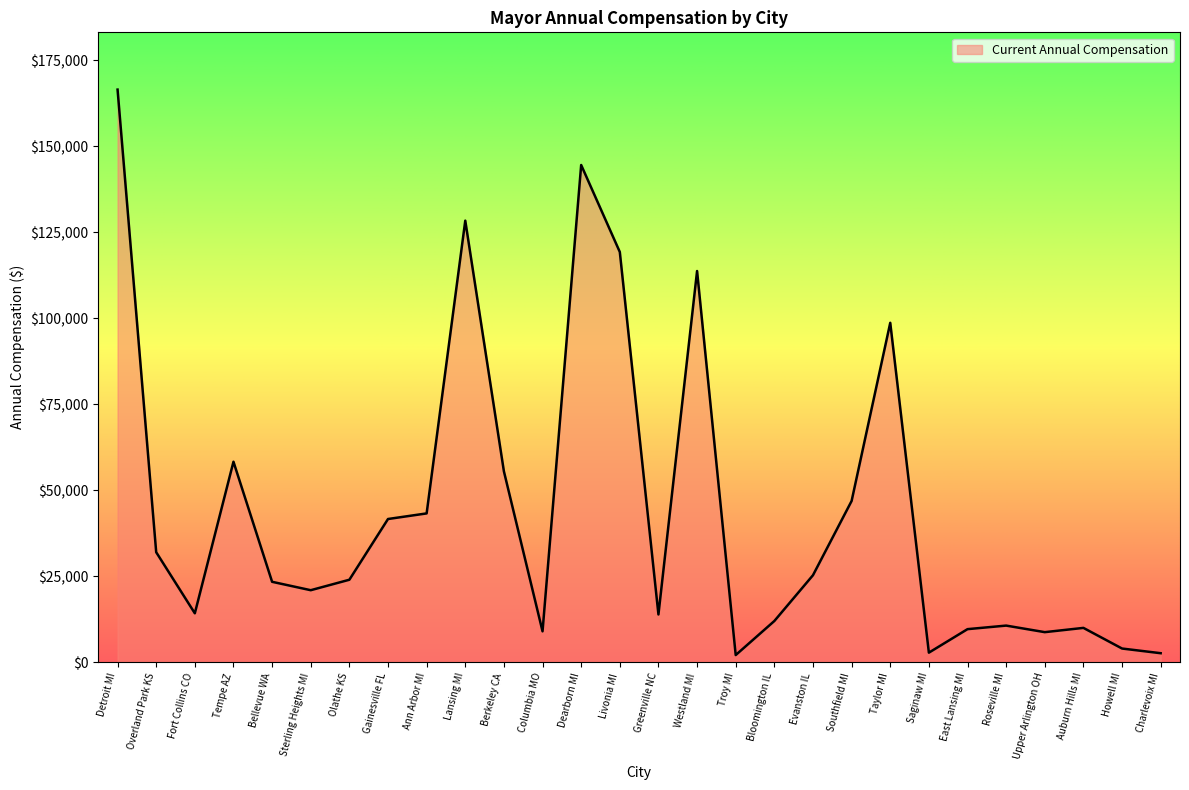

True or false: the data shows 10000.0 at Auburn Hills MI.

True